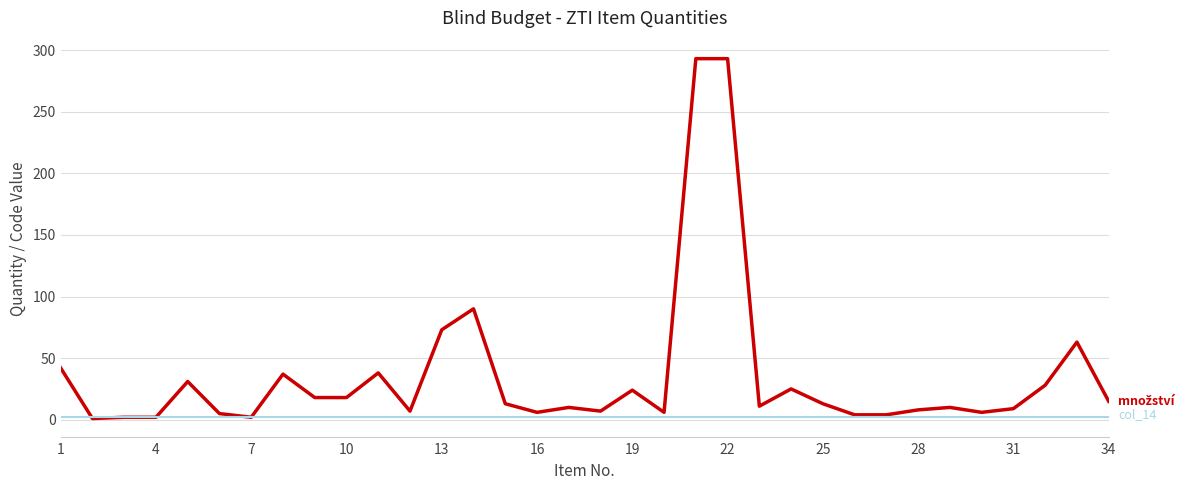

What is the greatest value displayed?

293